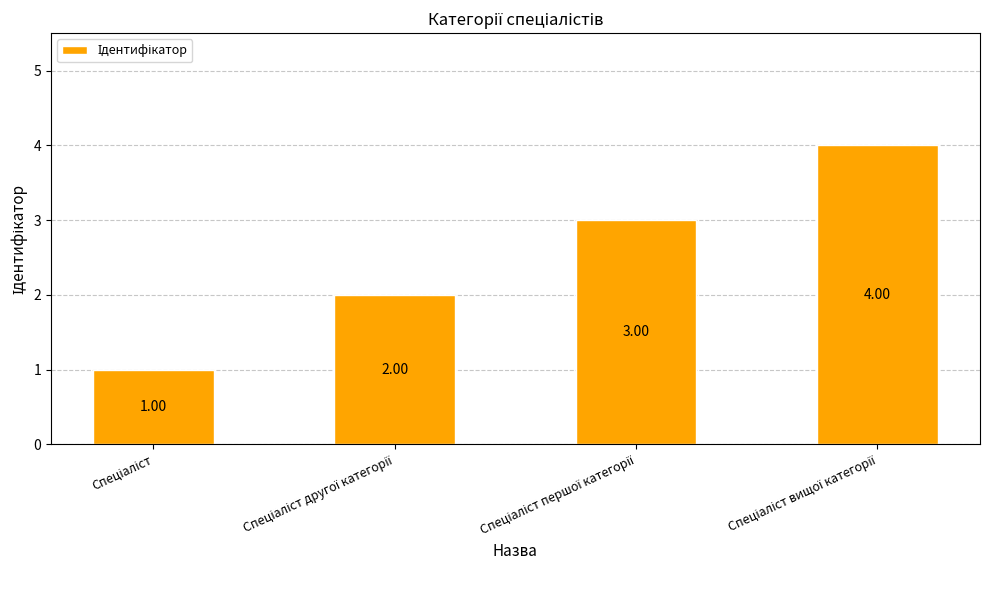

What is the difference between the maximum and minimum values?

3